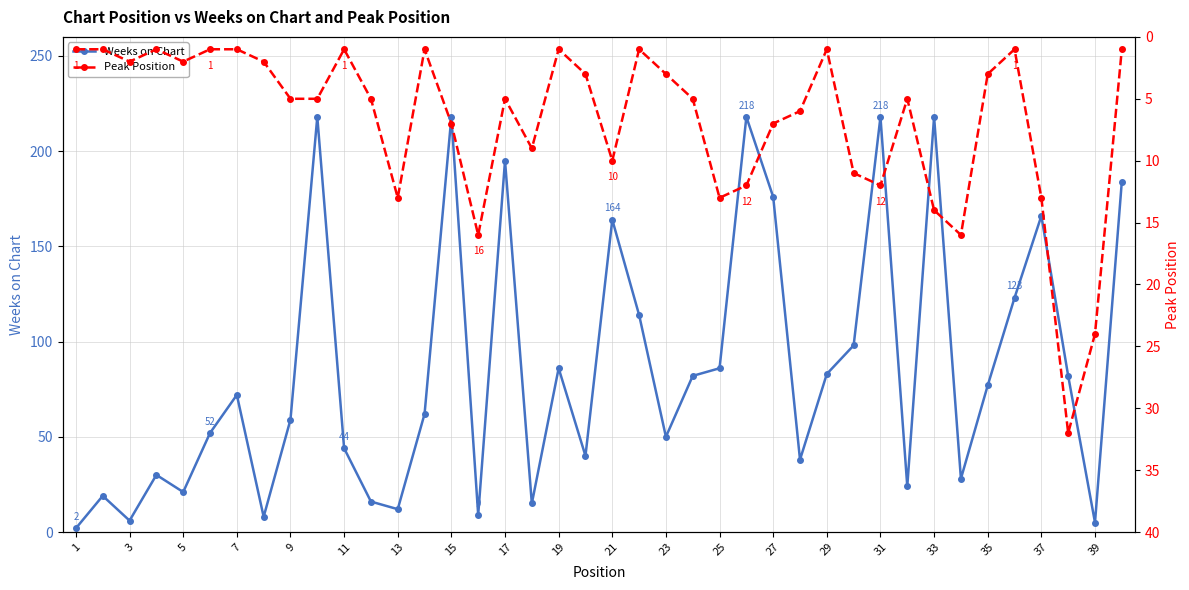

What is the sum of the Weeks on Chart values at 37 and 25?

252